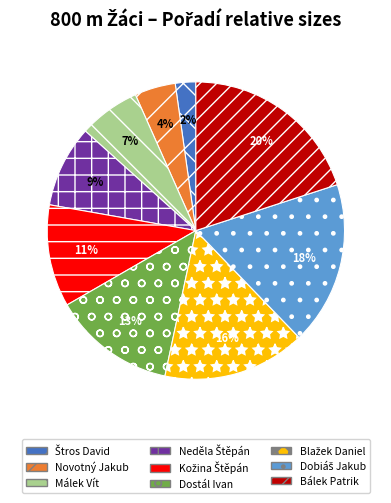

The Málek Vít slice represents 1% of the pie. True or false?

False